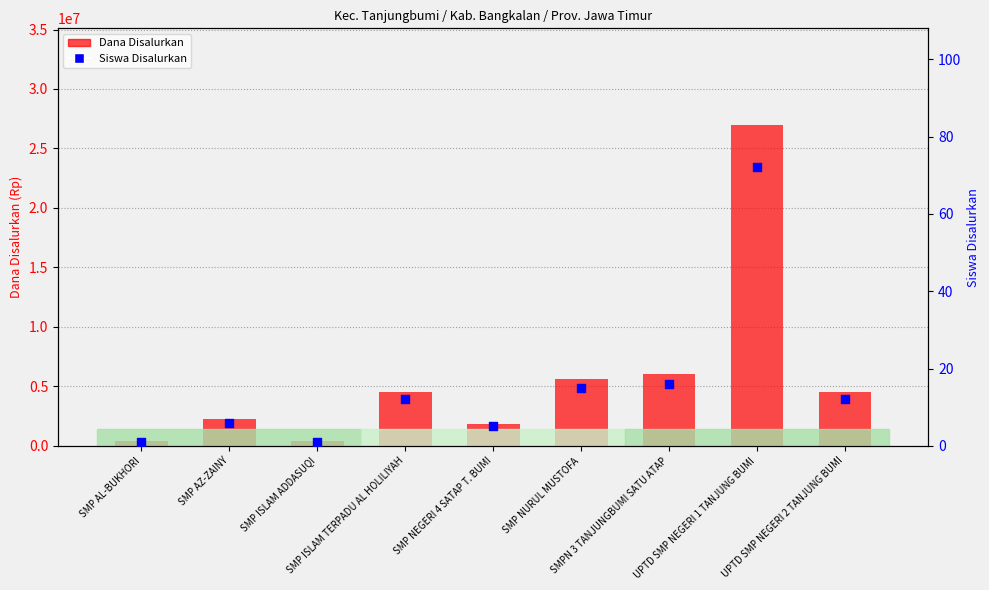

What is the total value across all series at SMP NEGERI 4 SATAP T. BUMI?

1875005